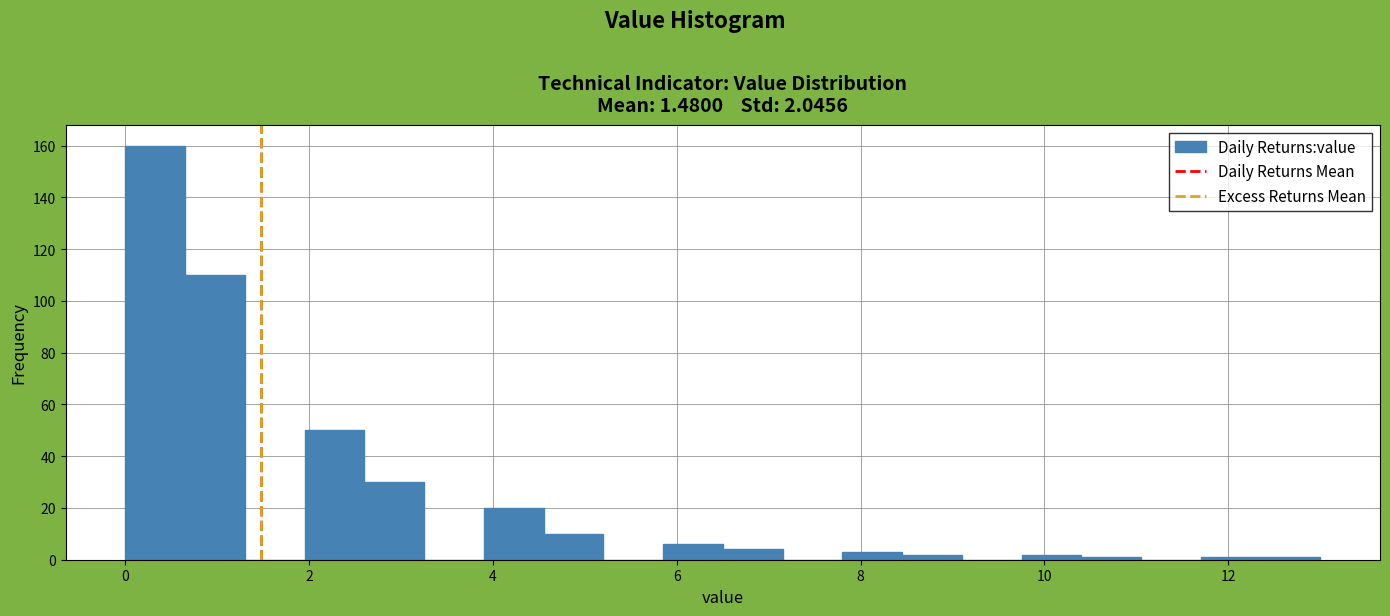

Around what value on the x-axis is the tallest bar? Give the approximate position of its centre, as read against the axis.

0.4